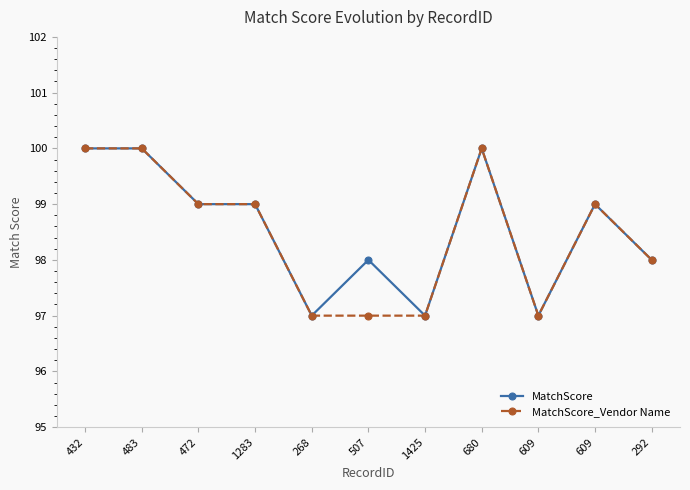

How many categories are shown in the chart?

11